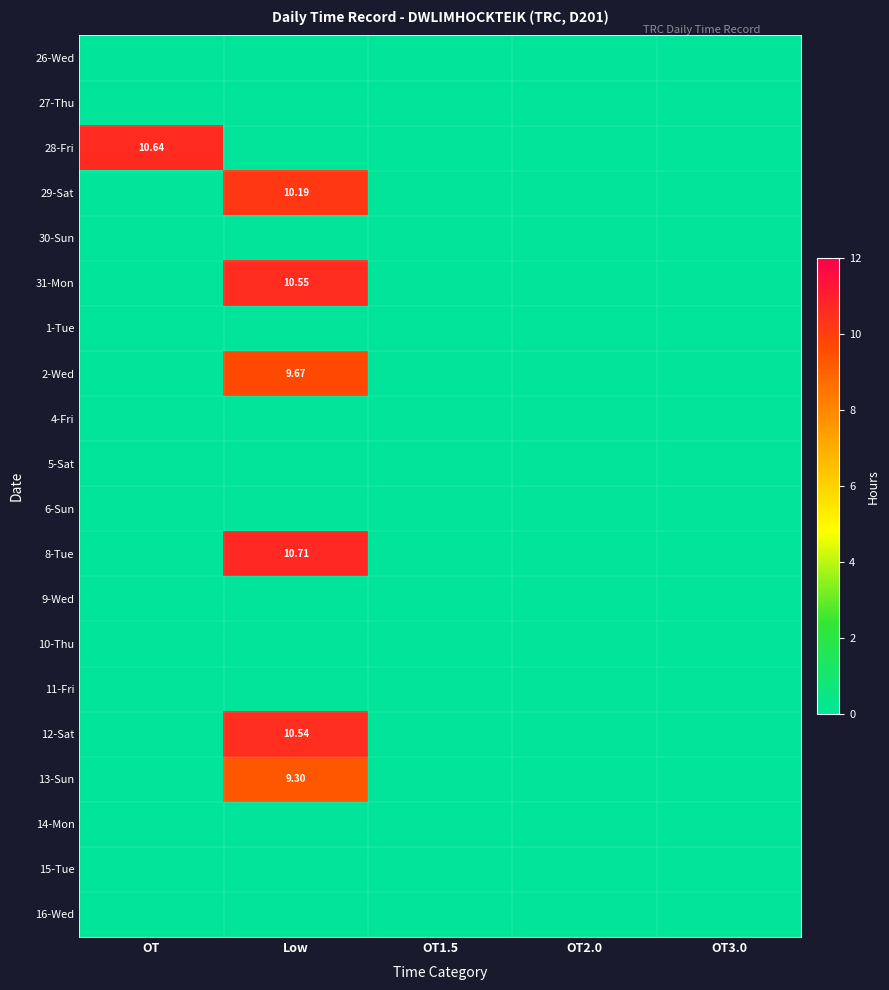

At how many categories does at least one series exceed 1?

2